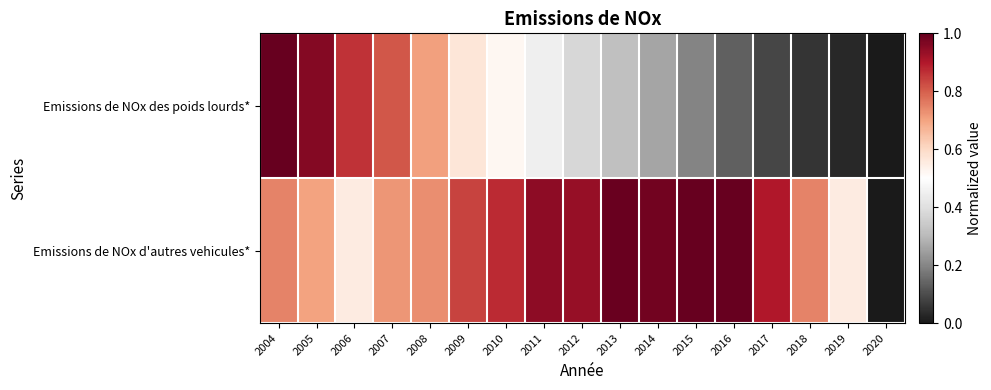

What is the total value across all series at 2013?

1.3